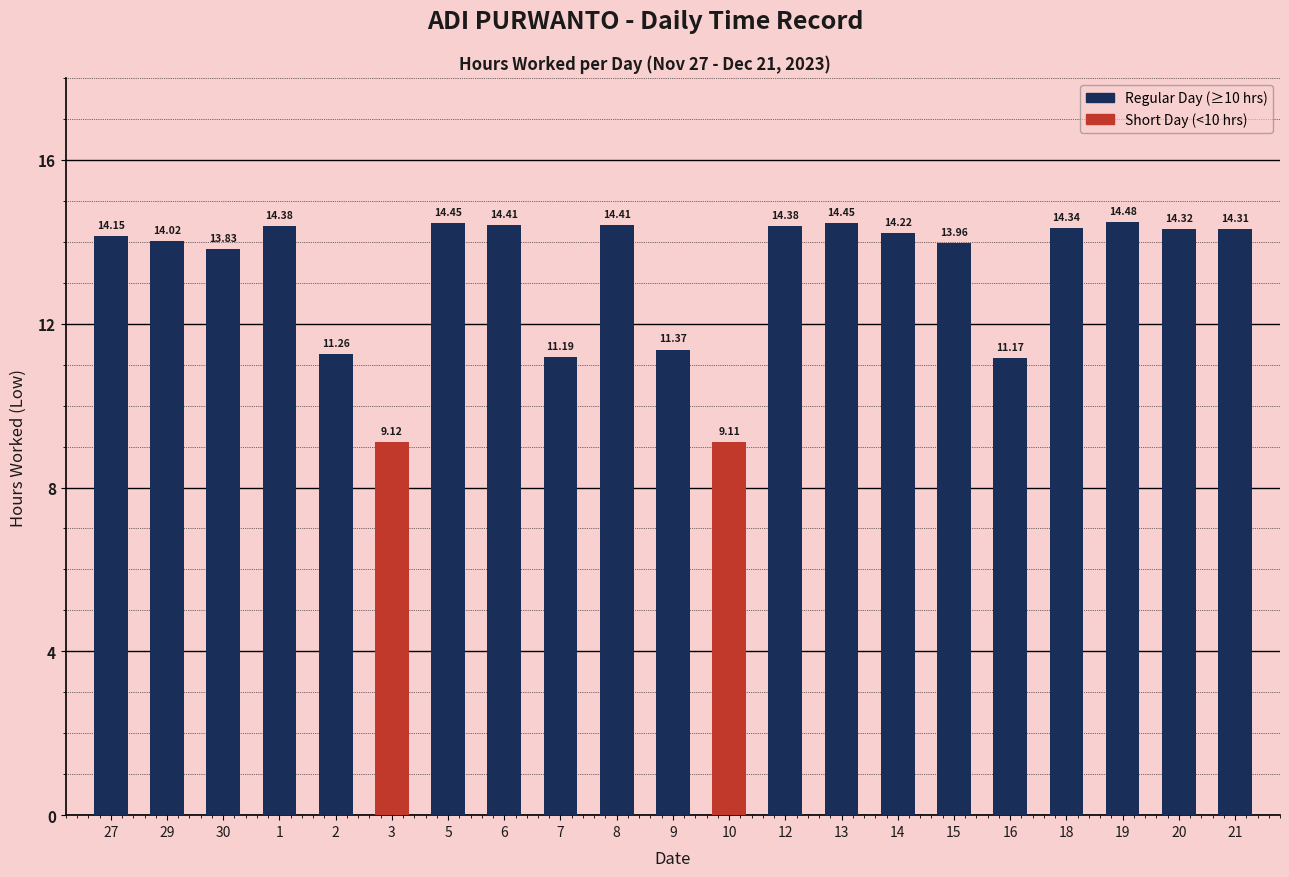

At which label is the value closest to 11?

16